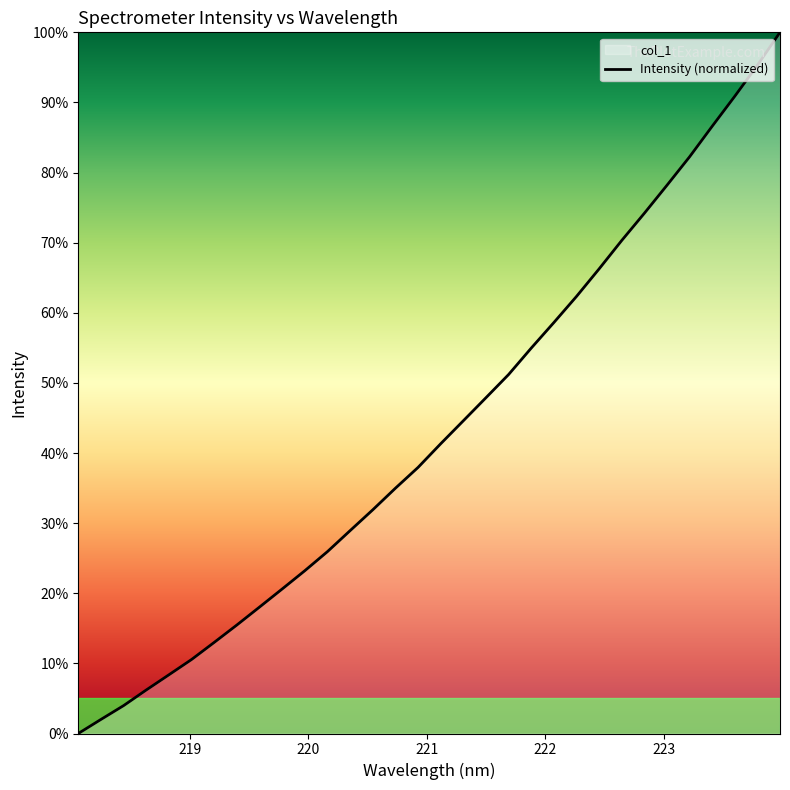

True or false: the data has more than 2 interior local peaks.

False